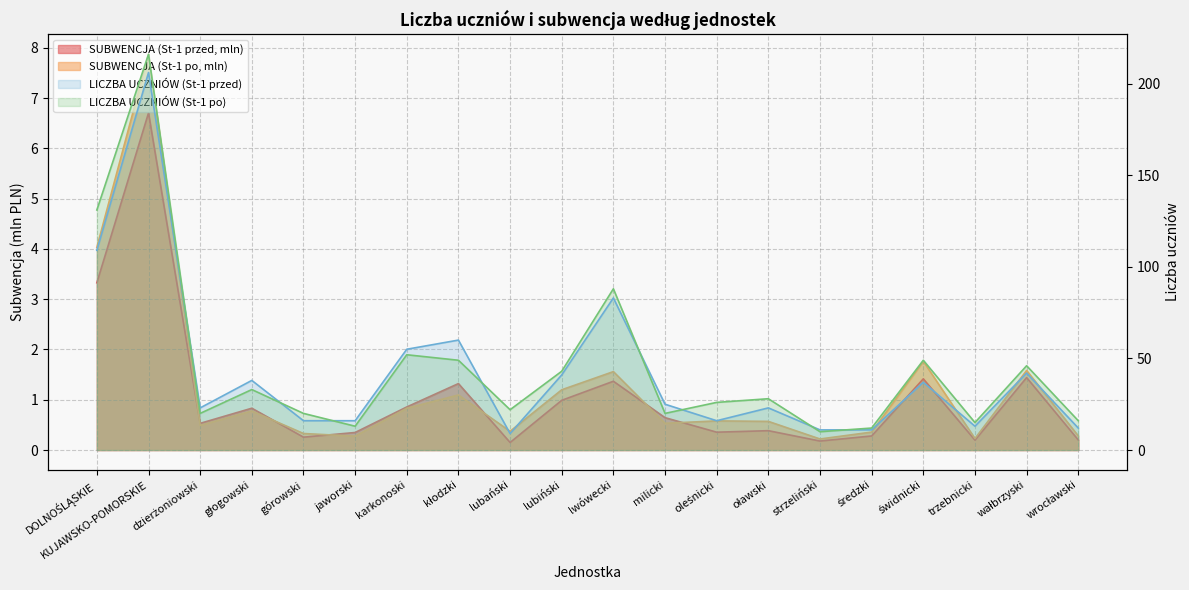

The value of LICZBA UCZNIÓW (St-1 po) at oleśnicki is 26.0. True or false?

True